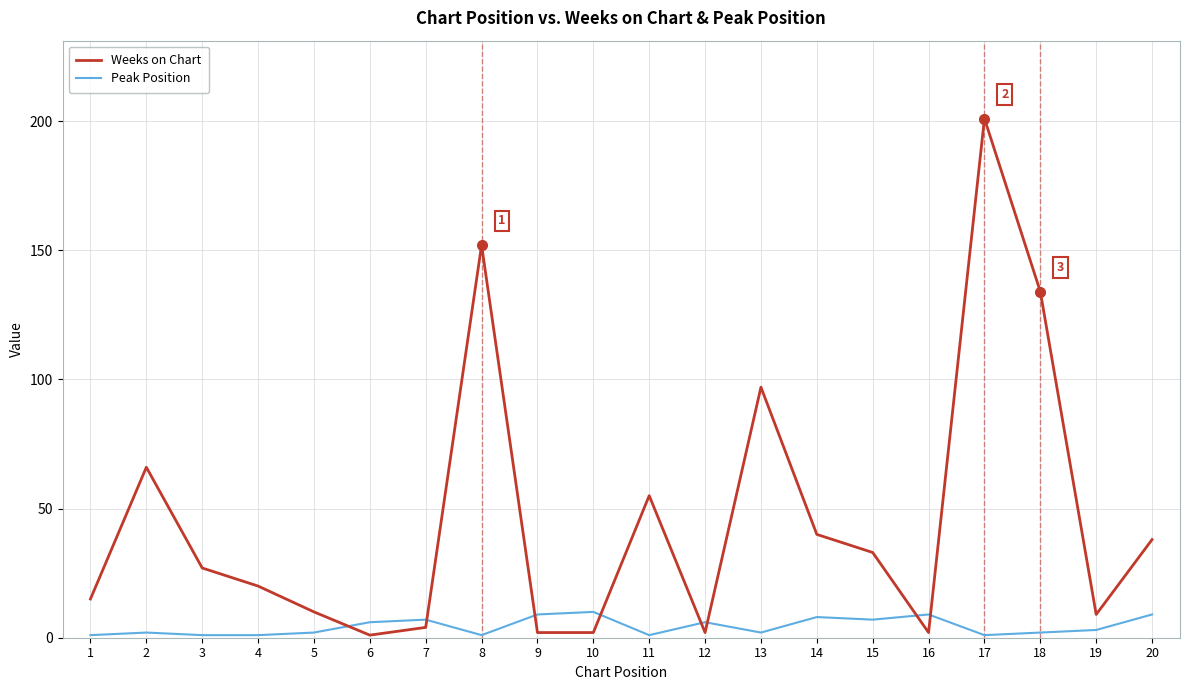

What is the highest value of the Weeks on Chart series?

201